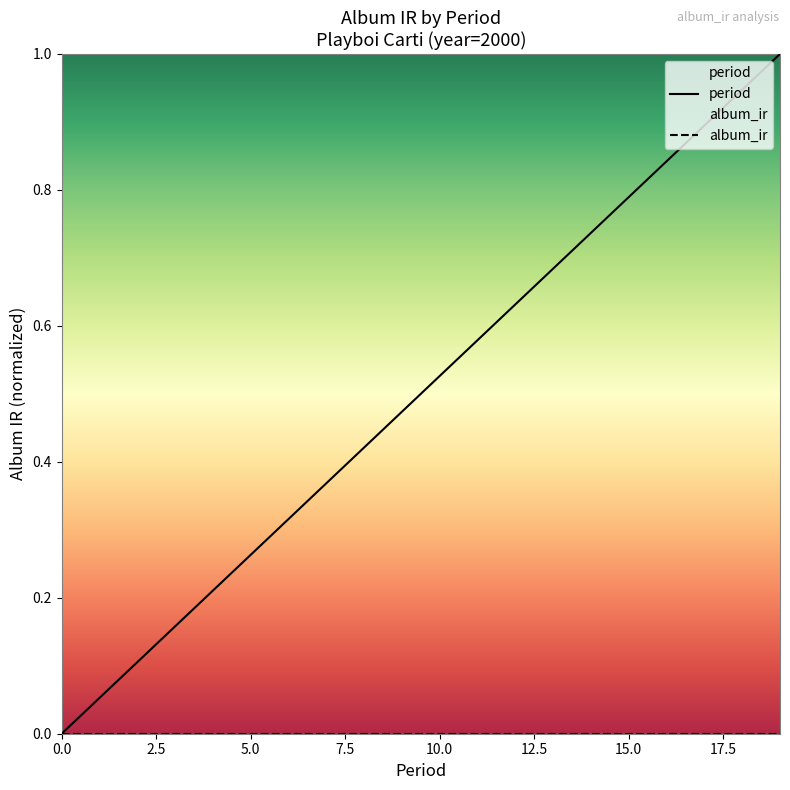

True or false: period and album_ir intersect in this chart.

False